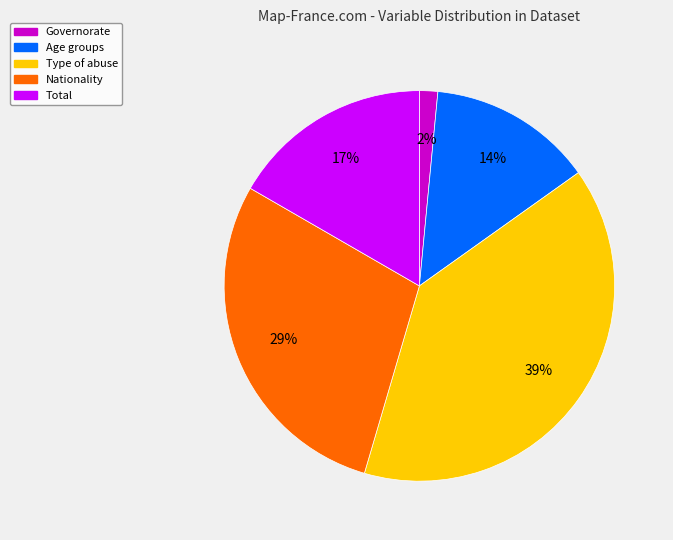

The Nationality slice represents 29% of the pie. True or false?

True